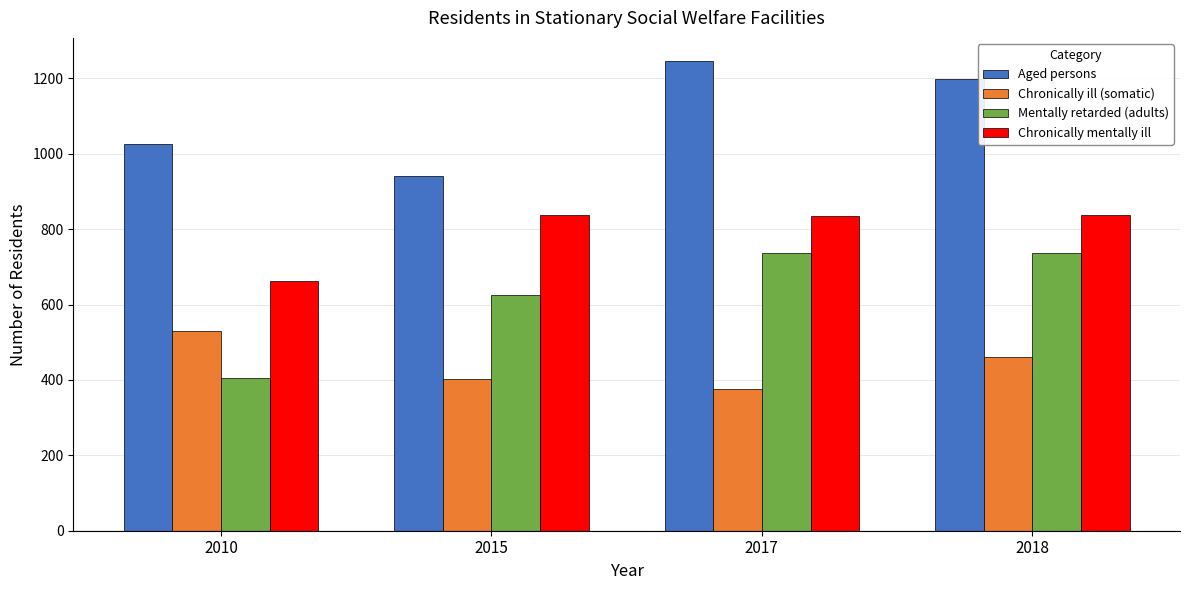

What is the difference between the maximum and minimum values in the Chronically ill (somatic) series?

156